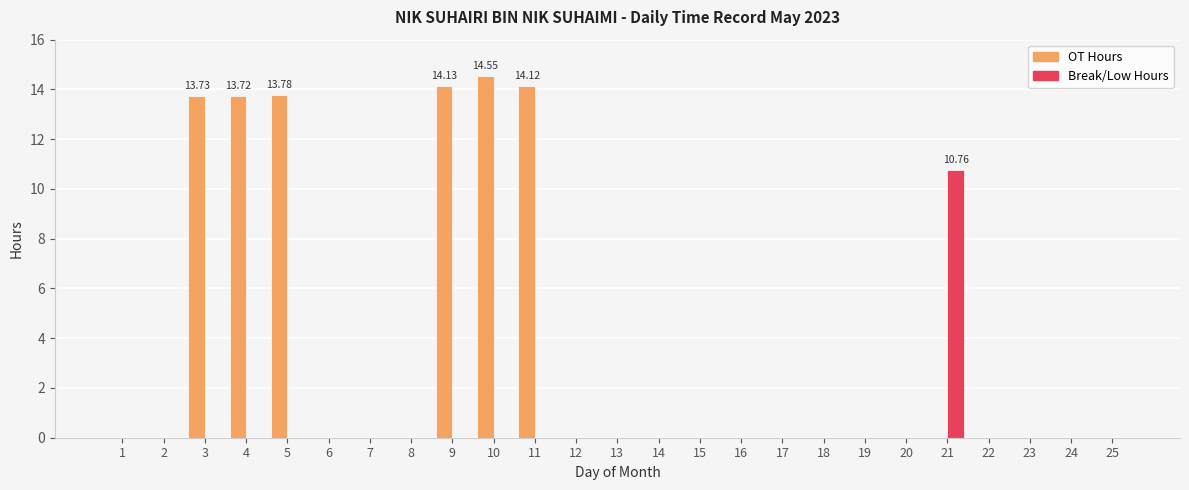

Does the chart contain stacked bars?

No